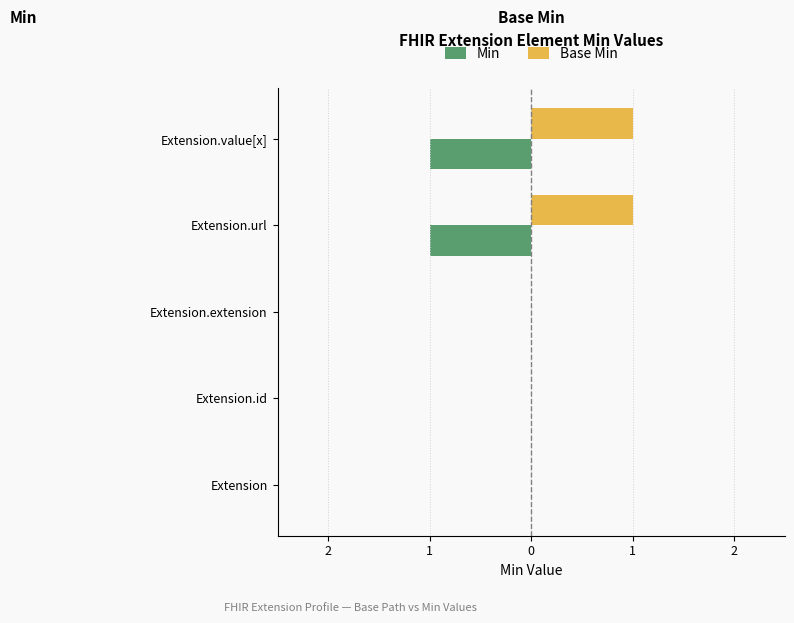

Which series has the largest range (max minus min)?

Min